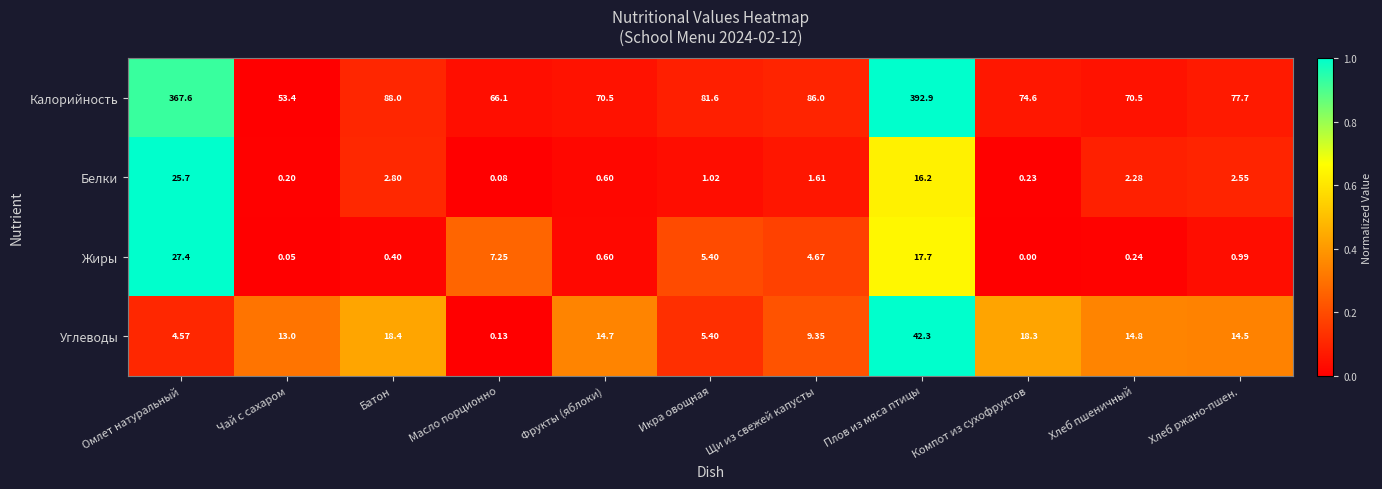

Which series changed the most between Масло порционно and Хлеб ржано-пшен.?

Углеводы